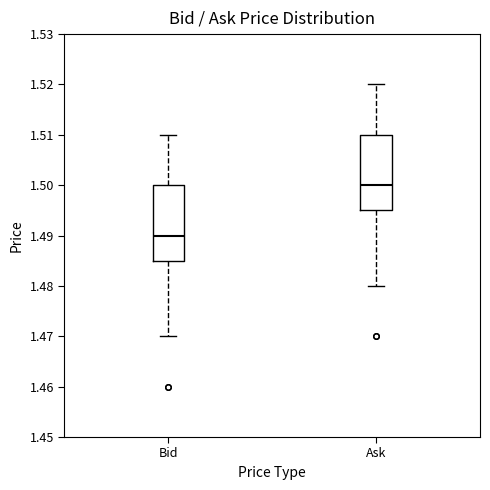

Where does the upper whisker of the box for Bid end on the y-axis? The values are not printed on the chart, so give them approximately, as read against the axis.

1.510